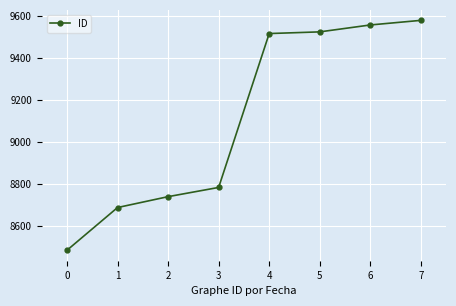

What is the average value?

9110